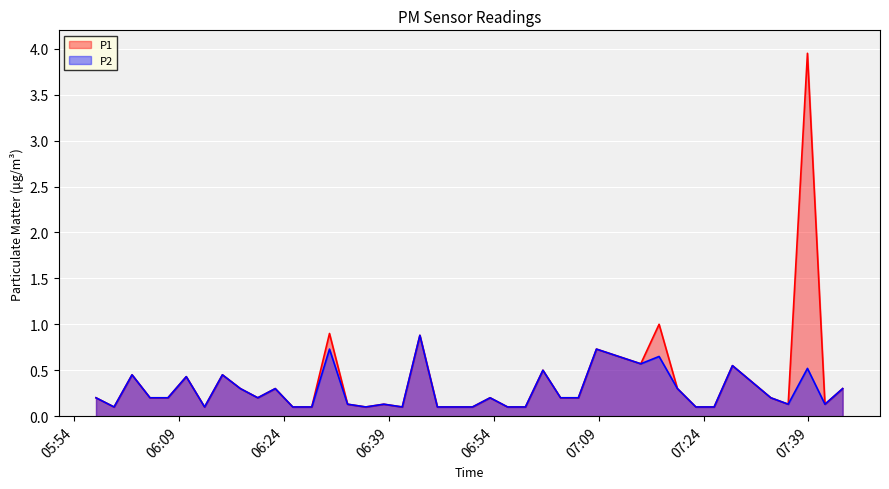

What is the highest value of the P2 series?

0.9